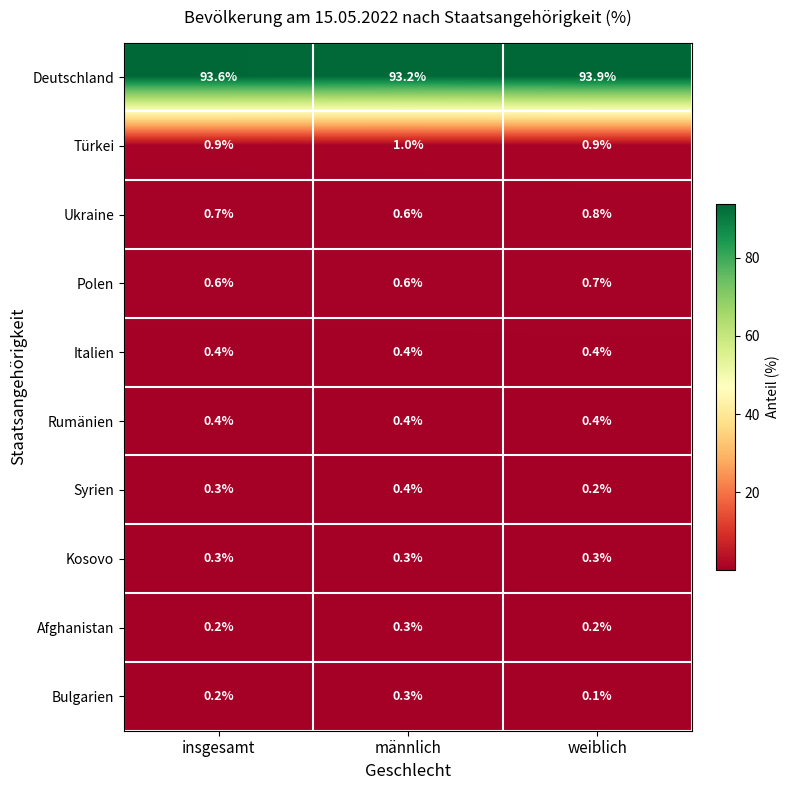

The Kosovo series shows 0.3 at insgesamt. True or false?

True